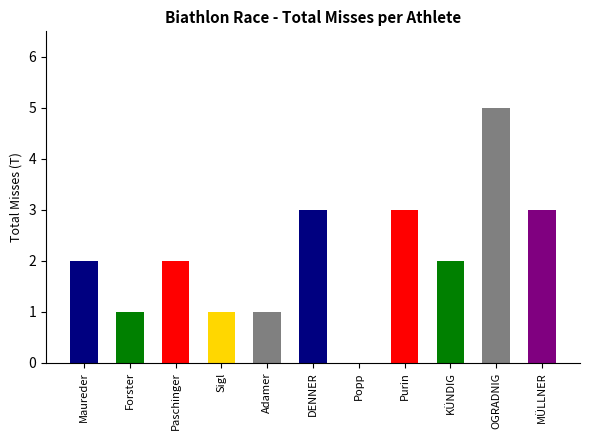

How many data points are less than 2?

4